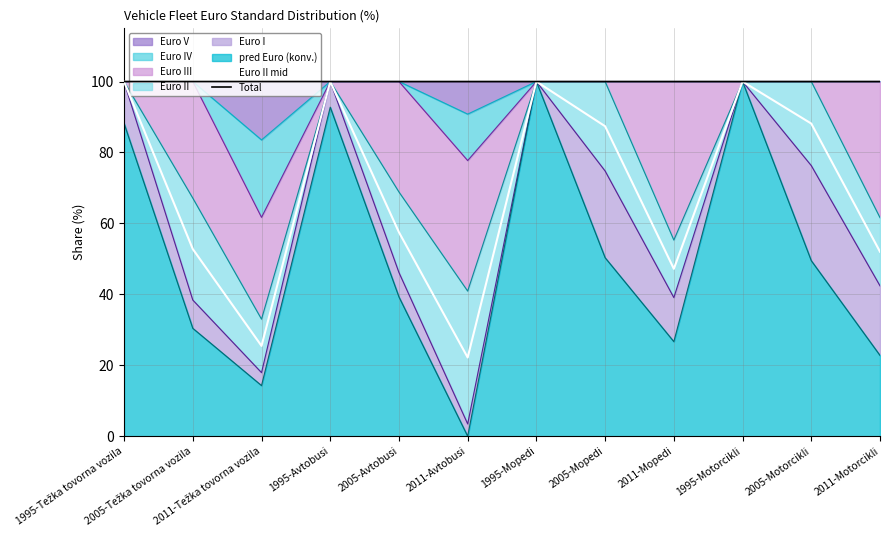

True or false: Euro II mid has a value of 100.0 at 1995-Mopedi.

True